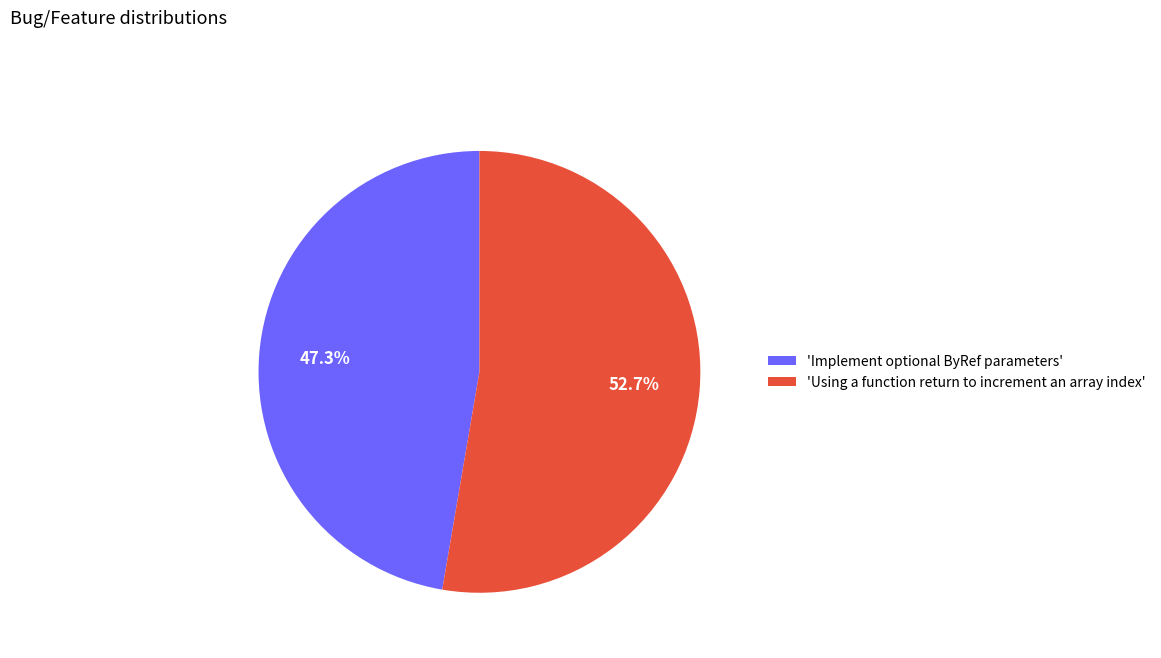

What is the largest slice in the pie chart?

'Using a function return to increment an array index'